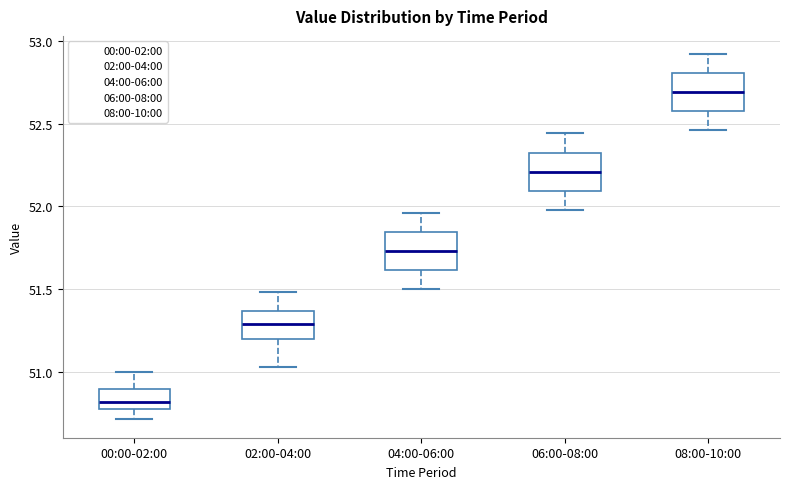

Which box has the lowest median line?

00:00-02:00